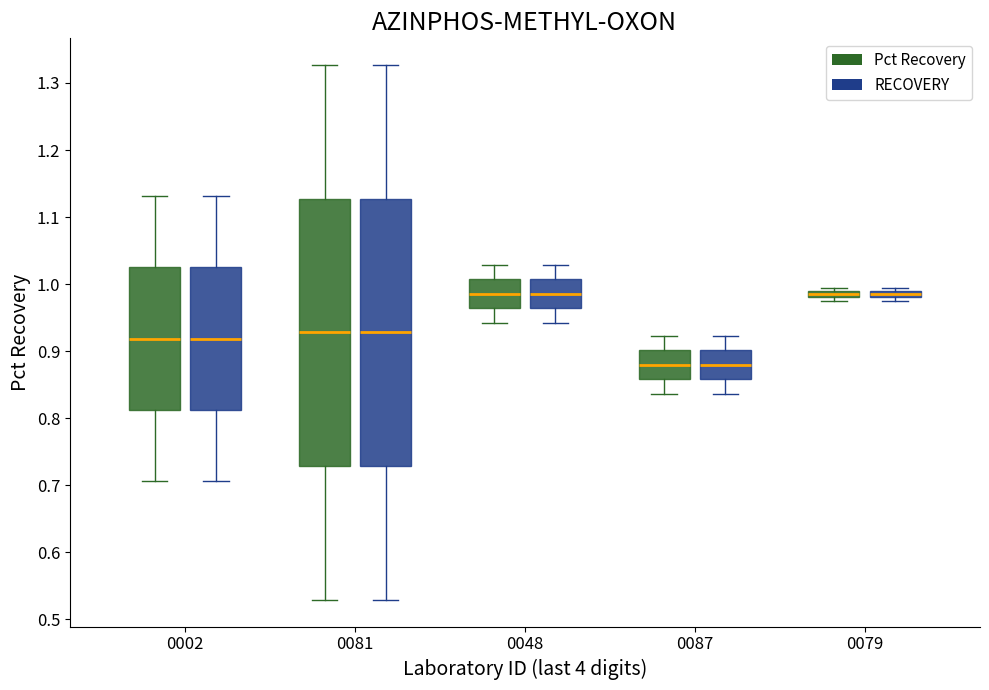

Where is the lower edge of the box for 0087 (Pct Recovery) on the y-axis? The values are not printed on the chart, so give them approximately, as read against the axis.

0.86